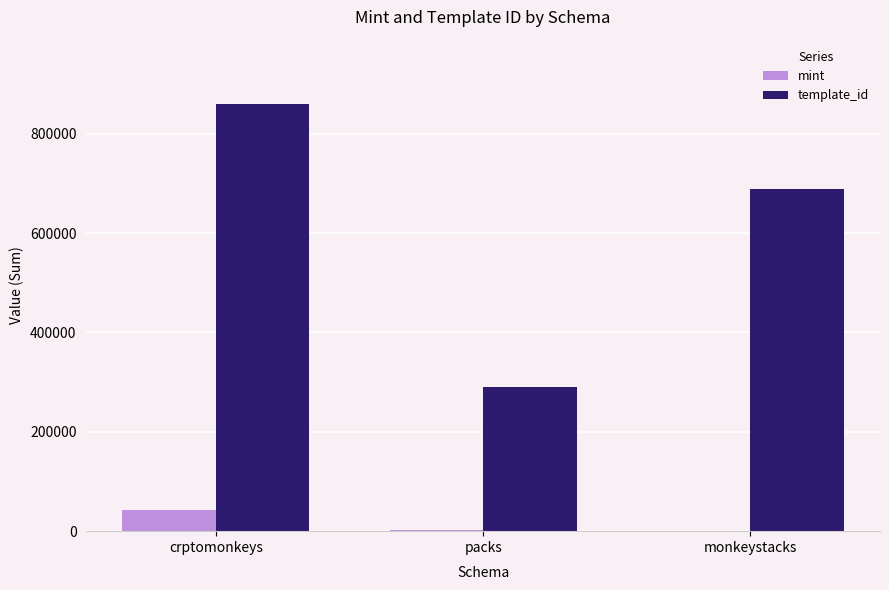

Between crptomonkeys and monkeystacks, which series saw the biggest shift?

template_id